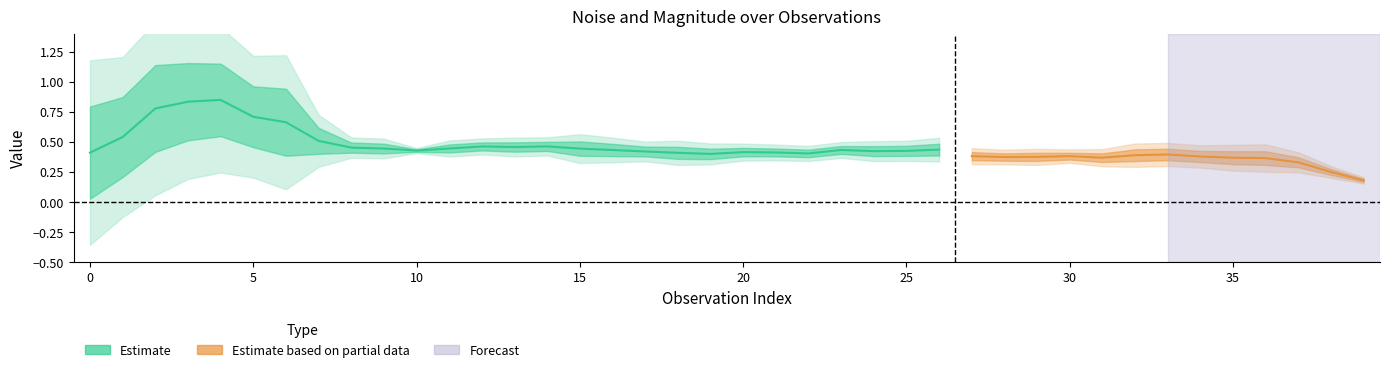

True or false: mag. has a value of 0.2 at 32.

False